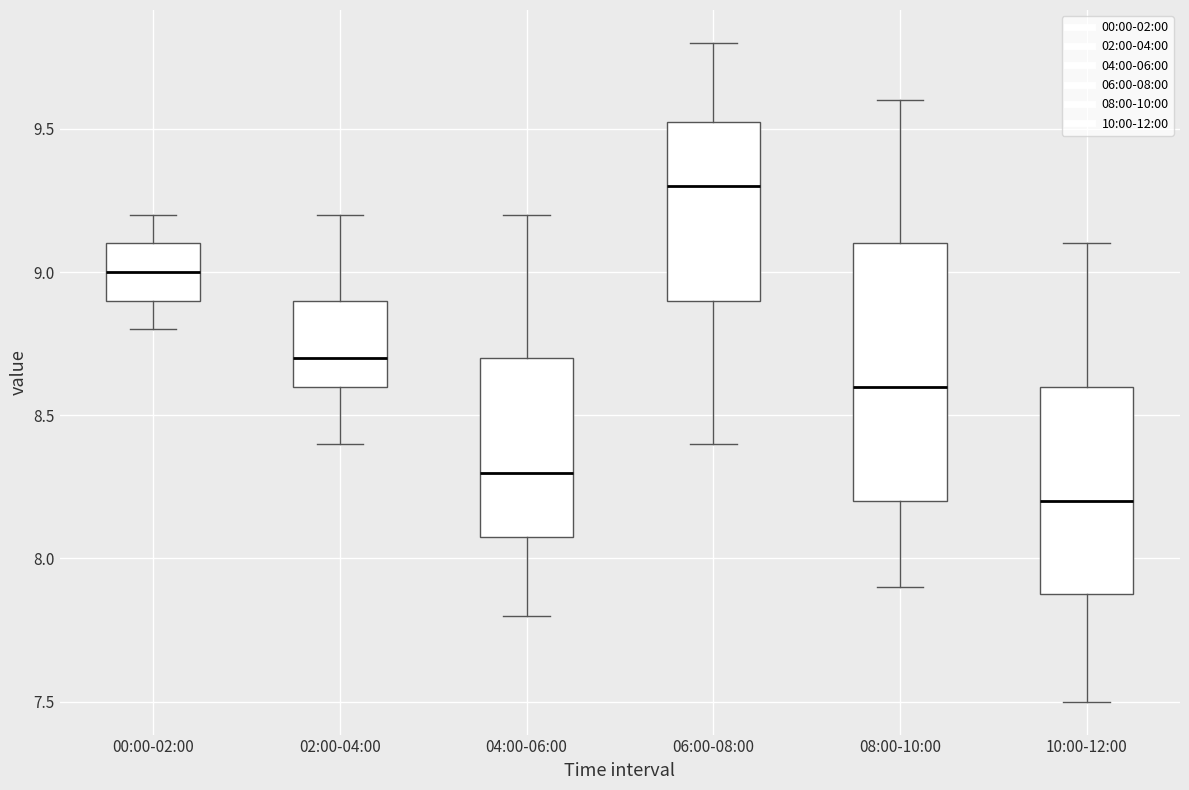

Reading left to right, read every box against the y-axis: the position of its median line, the range the box covers, and the ends of its whiskers. The values are not printed on the chart, so give them approximately, as read against the axis.

00:00-02:00: median 9.00, box 8.90 to 9.10, whiskers 8.80 to 9.20
02:00-04:00: median 8.70, box 8.60 to 8.90, whiskers 8.40 to 9.20
04:00-06:00: median 8.30, box 8.10 to 8.70, whiskers 7.80 to 9.20
06:00-08:00: median 9.30, box 8.90 to 9.55, whiskers 8.40 to 9.80
08:00-10:00: median 8.60, box 8.20 to 9.10, whiskers 7.90 to 9.60
10:00-12:00: median 8.20, box 7.90 to 8.60, whiskers 7.50 to 9.10